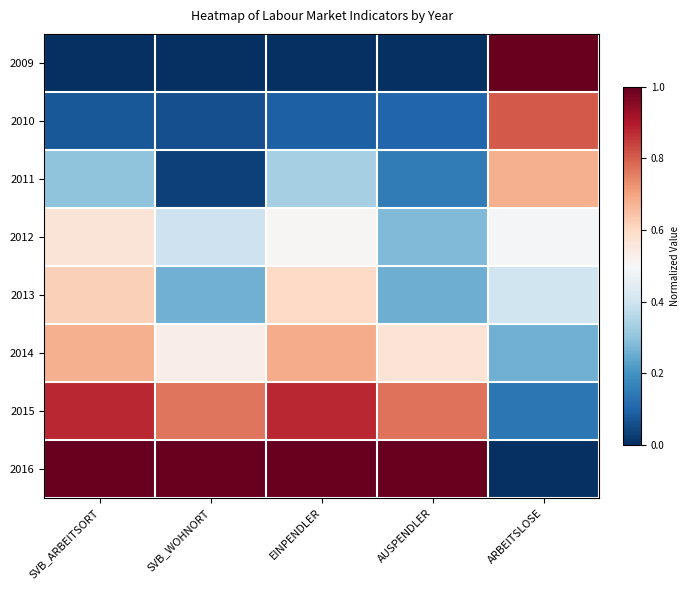

What is the total value across all series at ARBEITSLOSE?

3.8